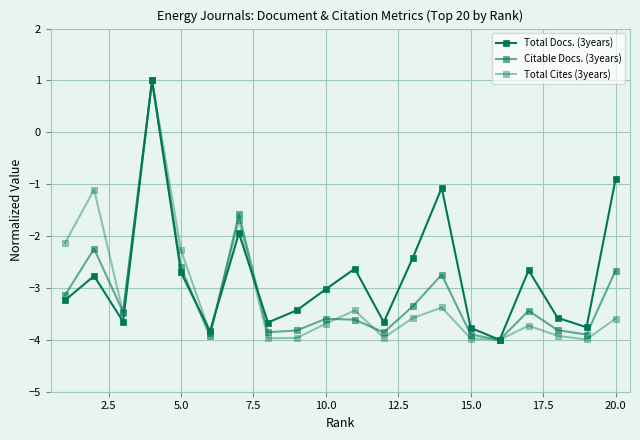

Is this an area chart (filled region under the line)?

No